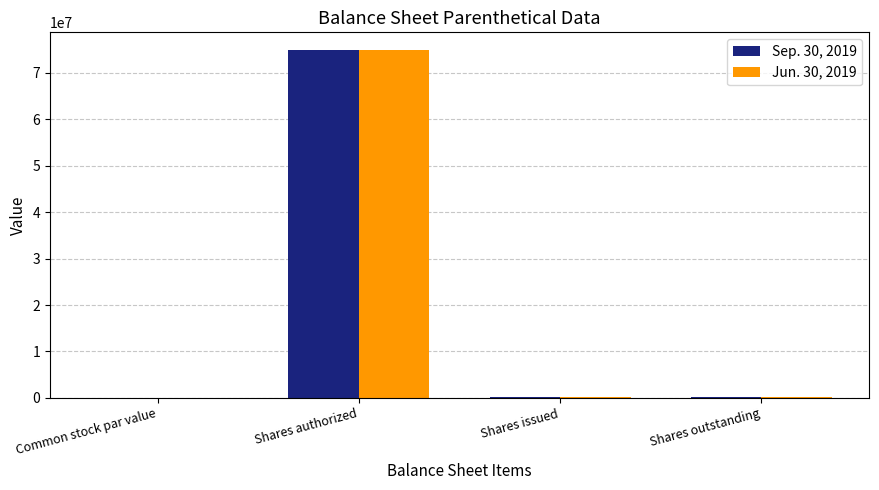

True or false: Sep. 30, 2019 has a value of 75000000.0 at Shares authorized.

True